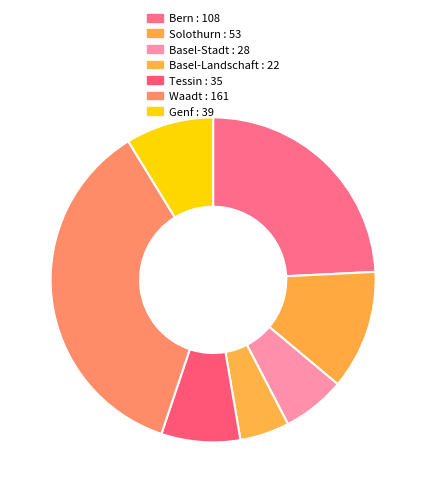

Does Tessin represent more than half of the total?

No